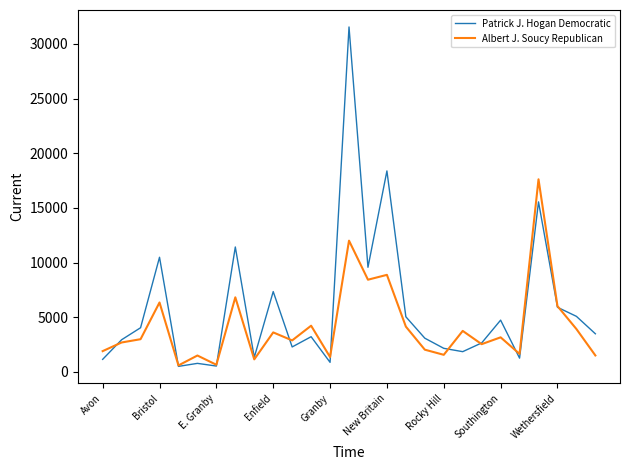

Which series has the largest total across all categories?

Patrick J. Hogan Democratic